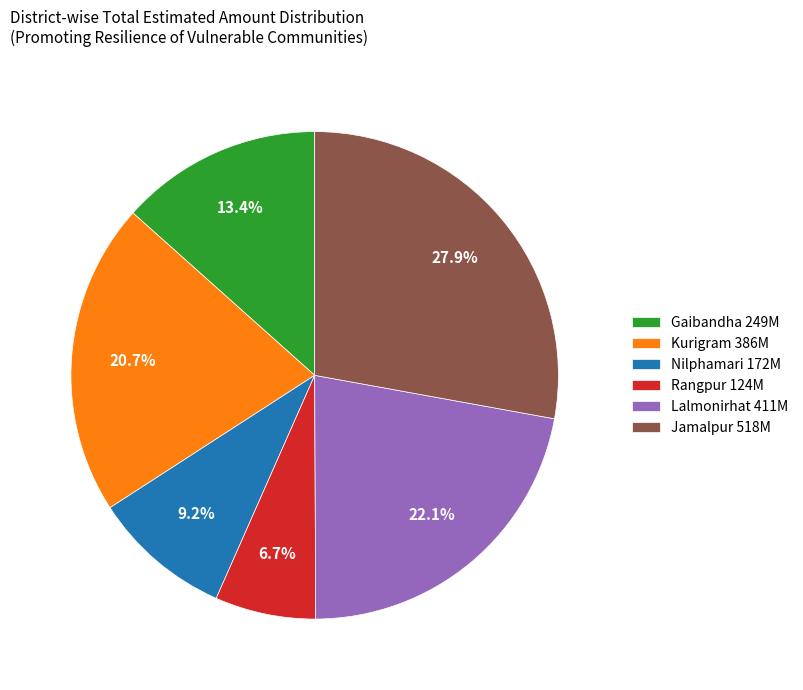

What is the ratio of the value at Gaibandha to the value at Kurigram?

0.6